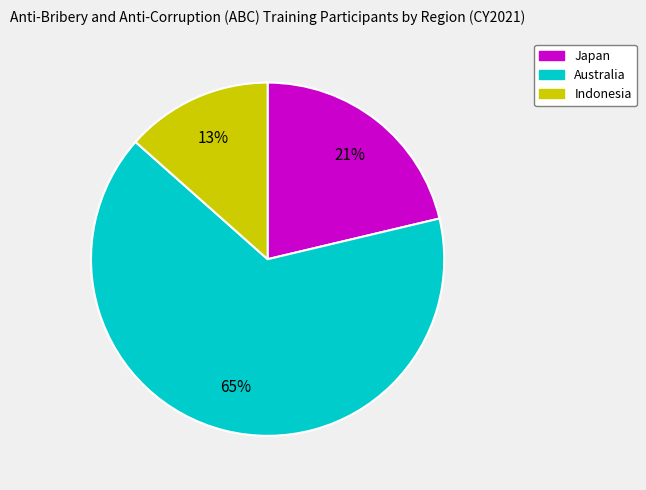

Is it true that Indonesia is 6% of the pie?

False